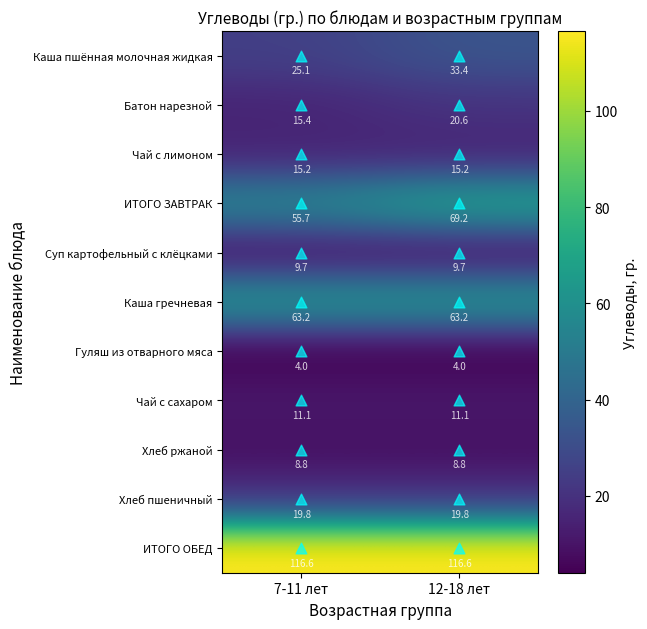

What is the greatest value displayed?

116.6